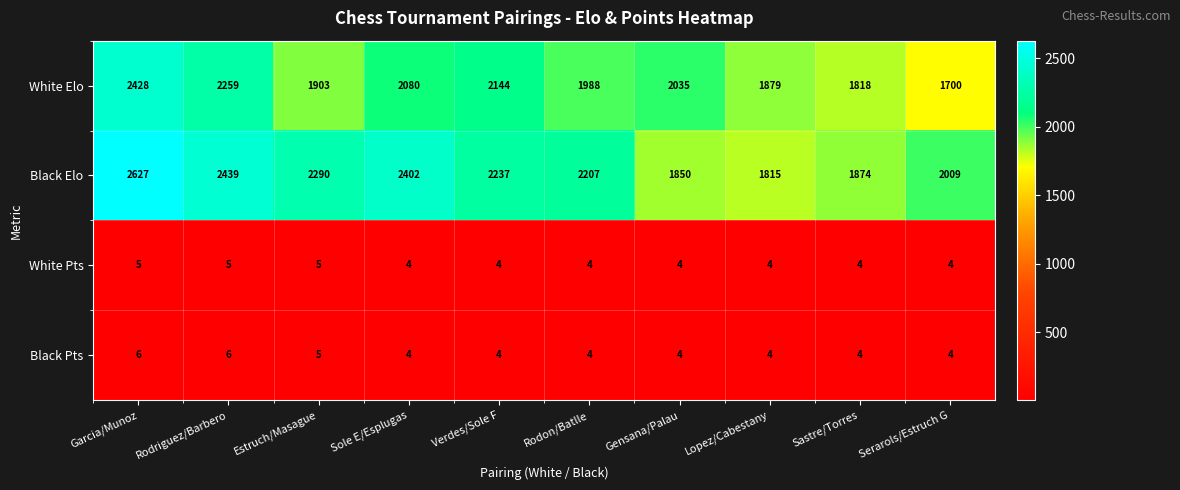

Which series has the largest range (max minus min)?

Black Elo